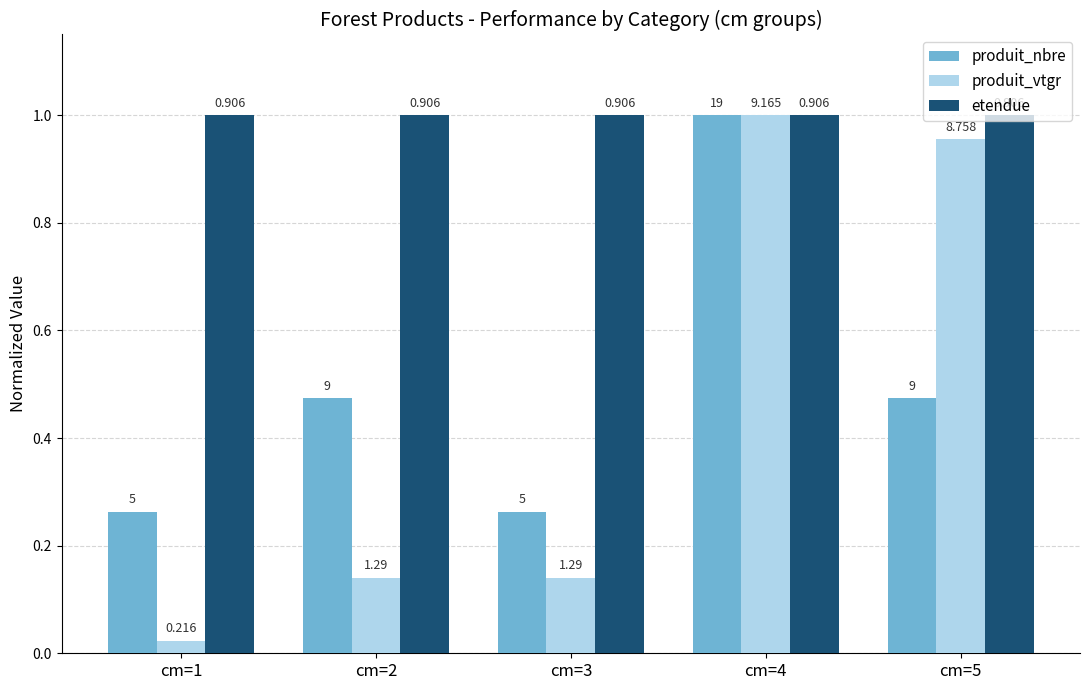

The etendue series shows 1.6 at cm=2. True or false?

False